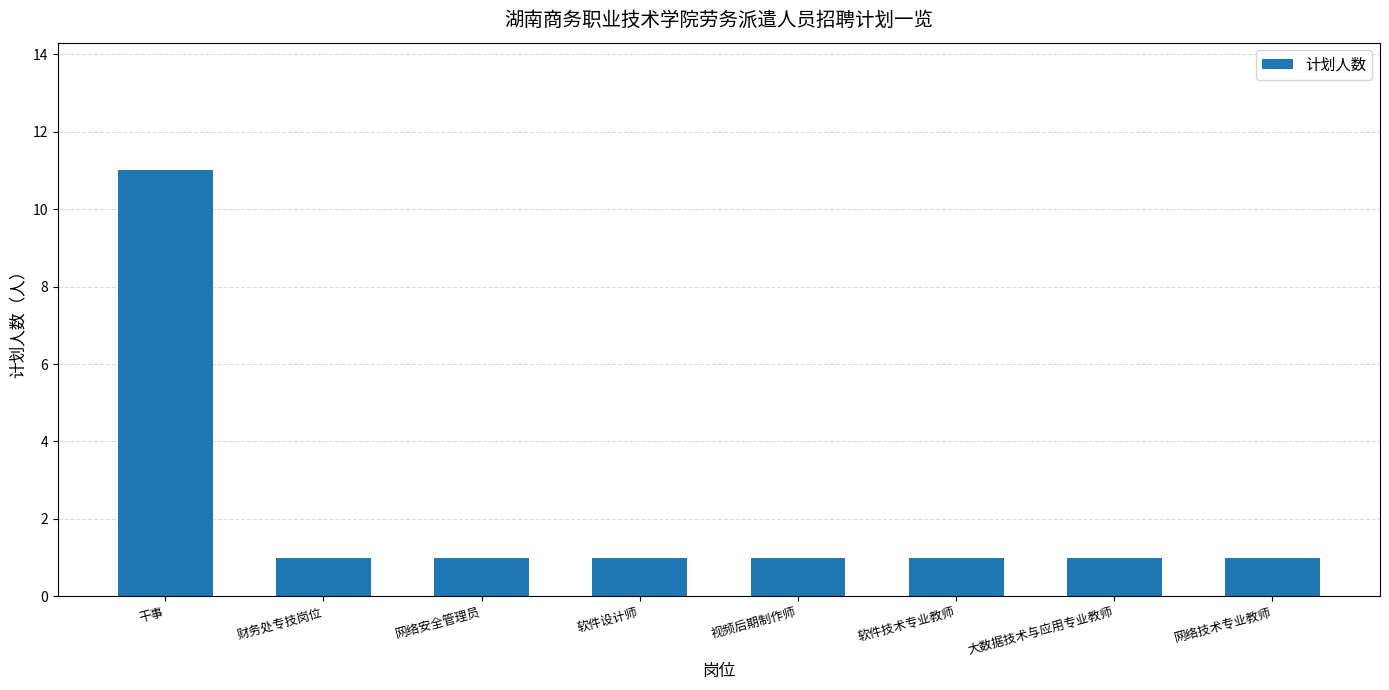

Reading right to left, transcribe all the data shown in this chart.

1	1	1	1	1	1	1	11